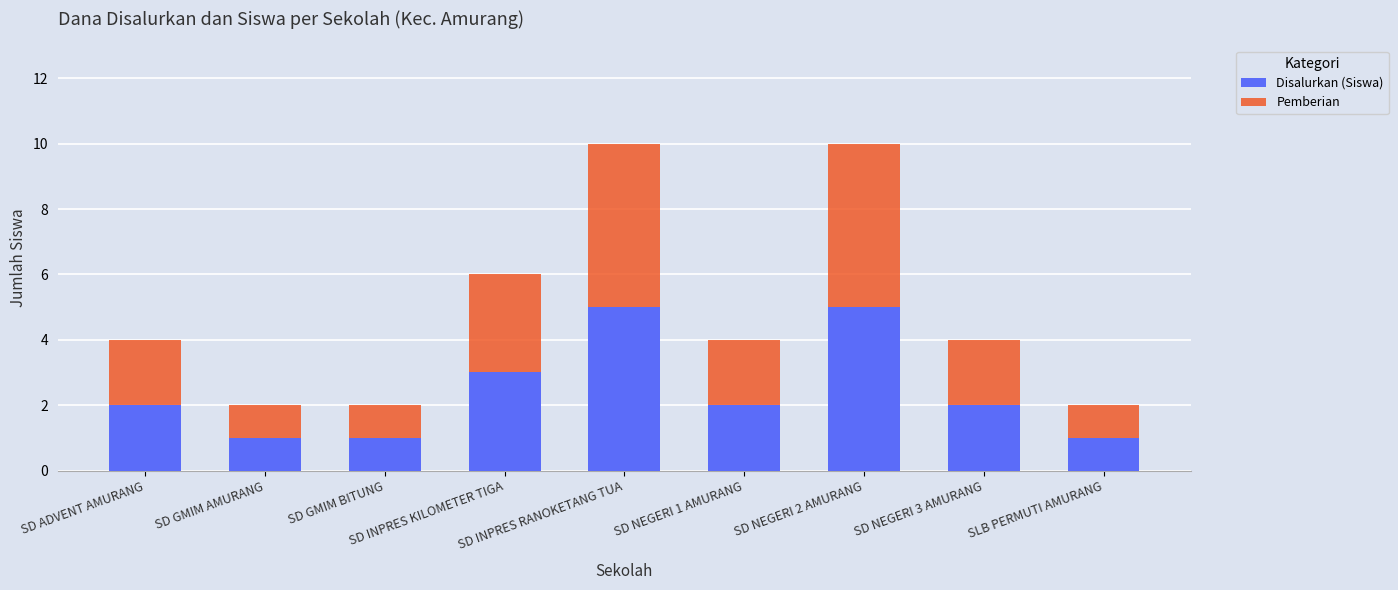

What is the sum of all Disalurkan (Siswa) values?

22